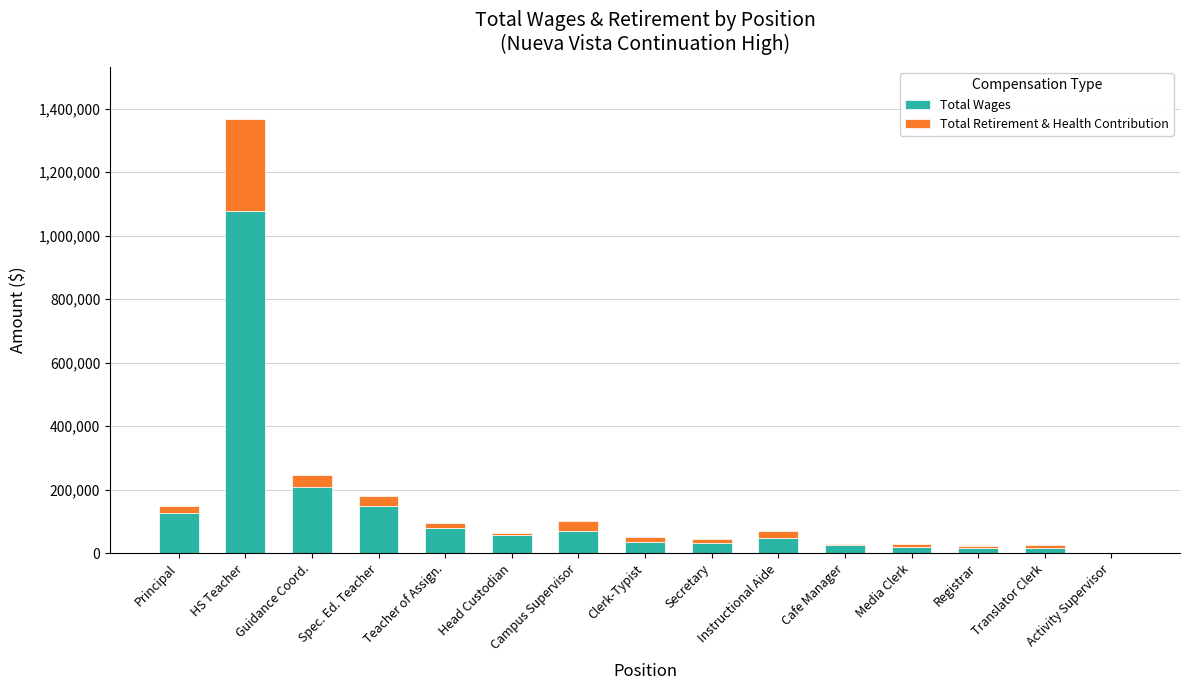

Read the Total Wages value at Registrar.

16178